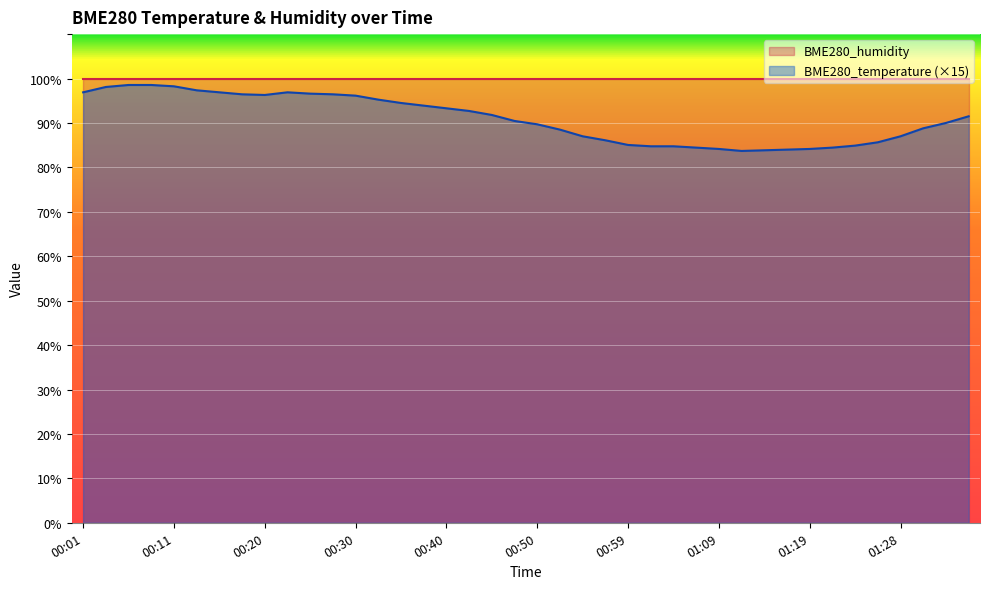

How many values are below 91?

20